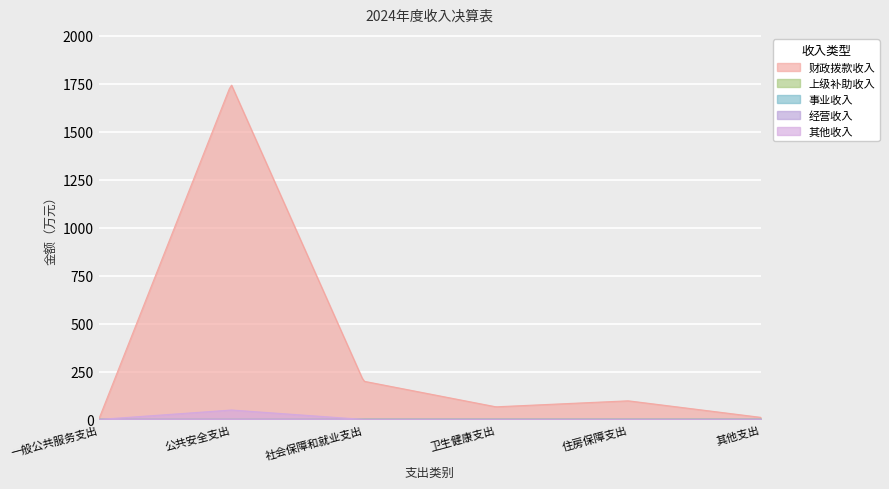

Read the 财政拨款收入 value at 一般公共服务支出.

0.5